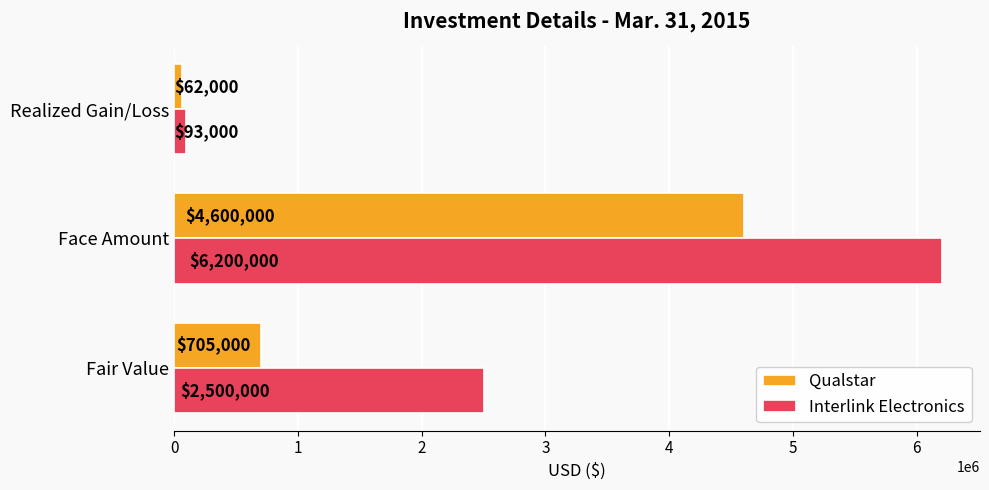

At Realized Gain/Loss, list the series in order from largest to smallest.

Interlink Electronics, Qualstar